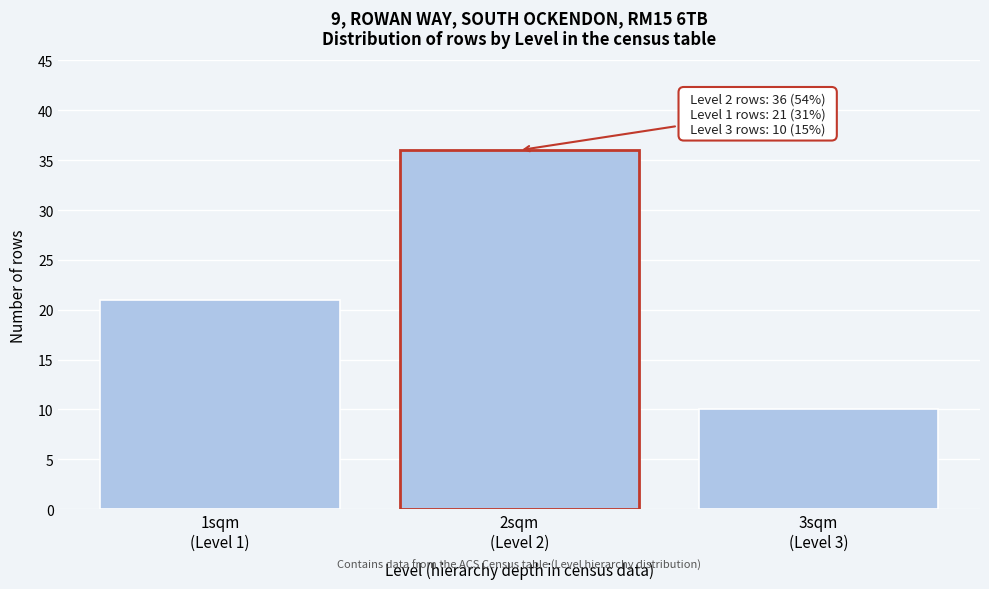

Reading left to right, extract all data points from this chart.

21	36	10